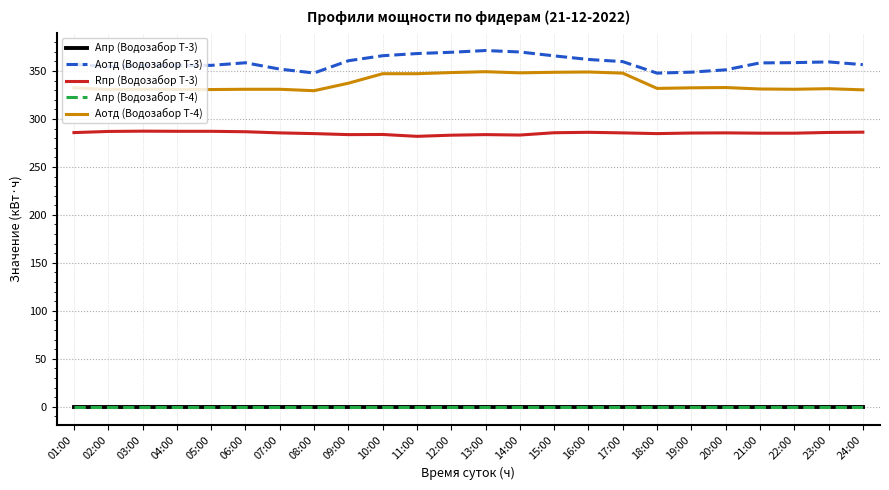

Is this an area chart (filled region under the line)?

No